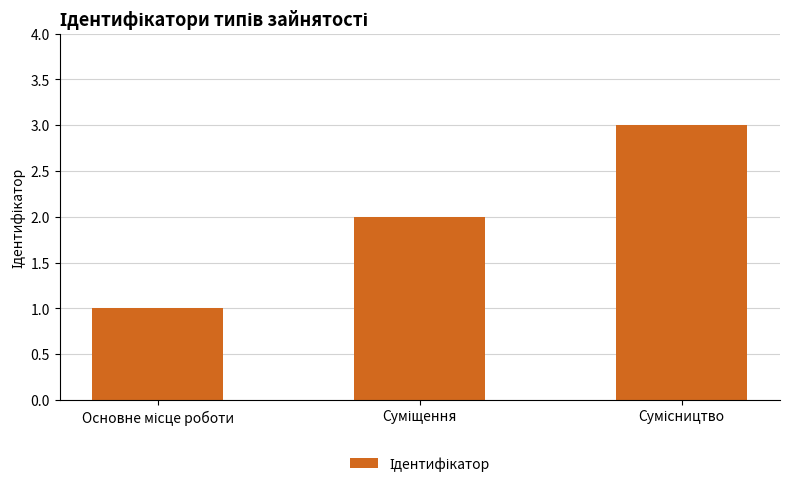

What is the greatest value displayed?

3